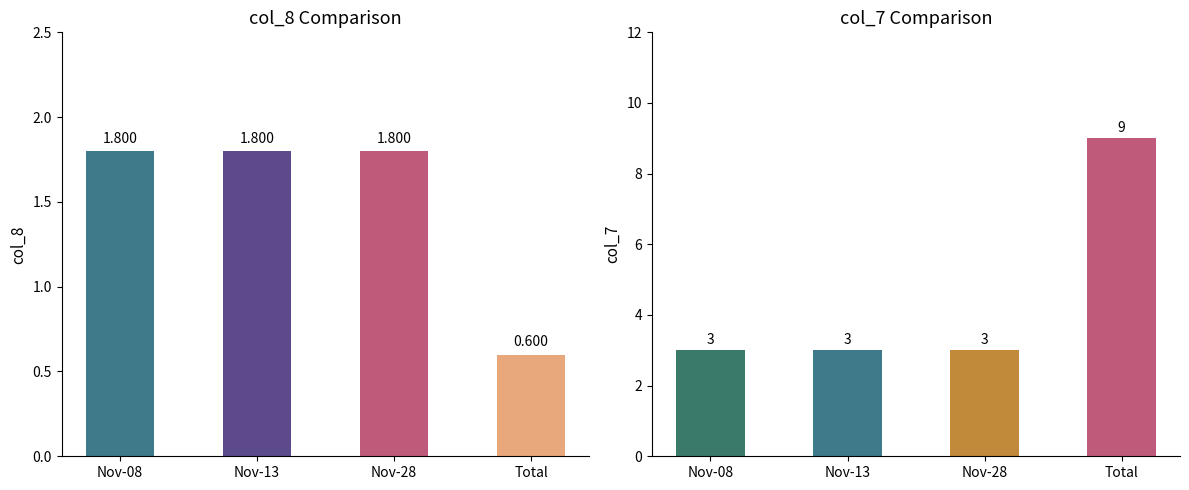

What is the difference between the maximum and minimum values in the col_7 series?

6.0